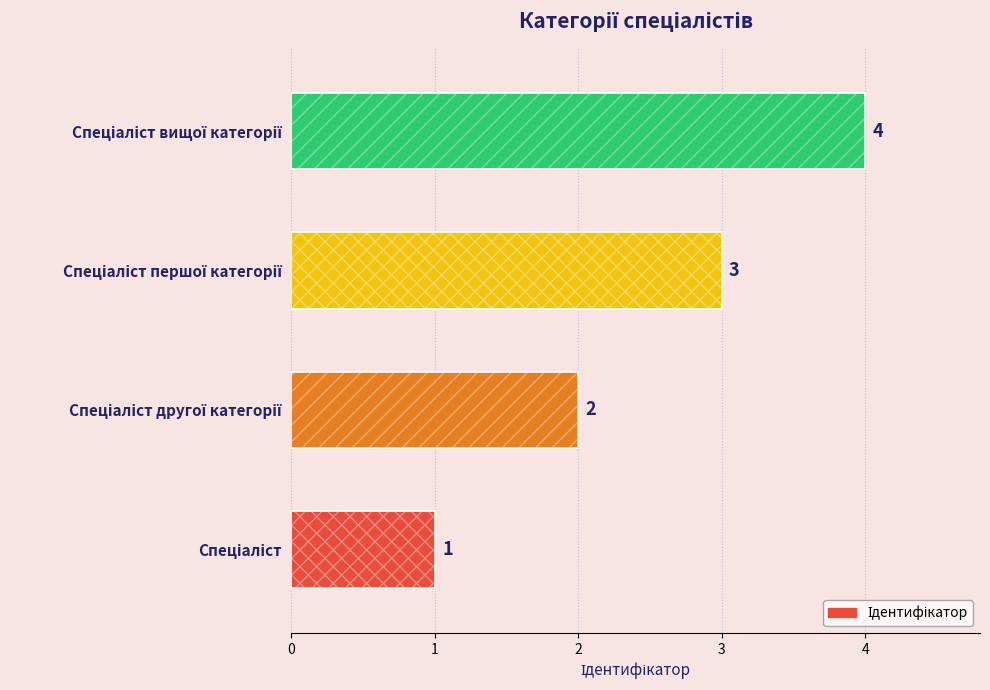

What is the sum of the values at Спеціаліст другої категорії and Спеціаліст?

3